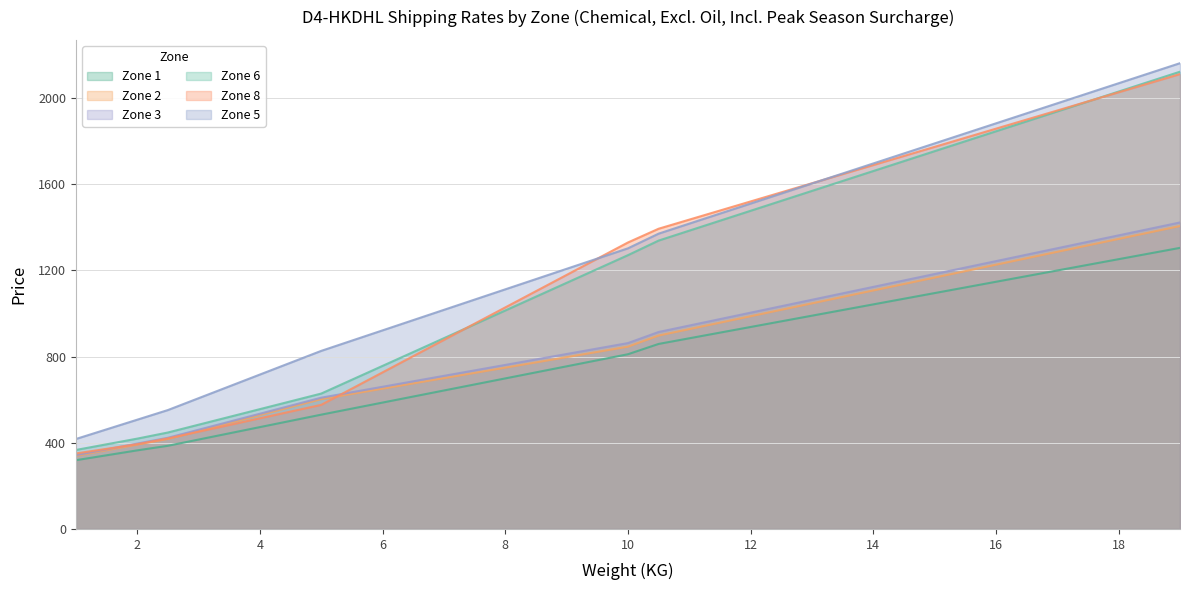

Between which two adjacent categories do Zone 5 and Zone 8 first intersect?

9.5 and 10.0